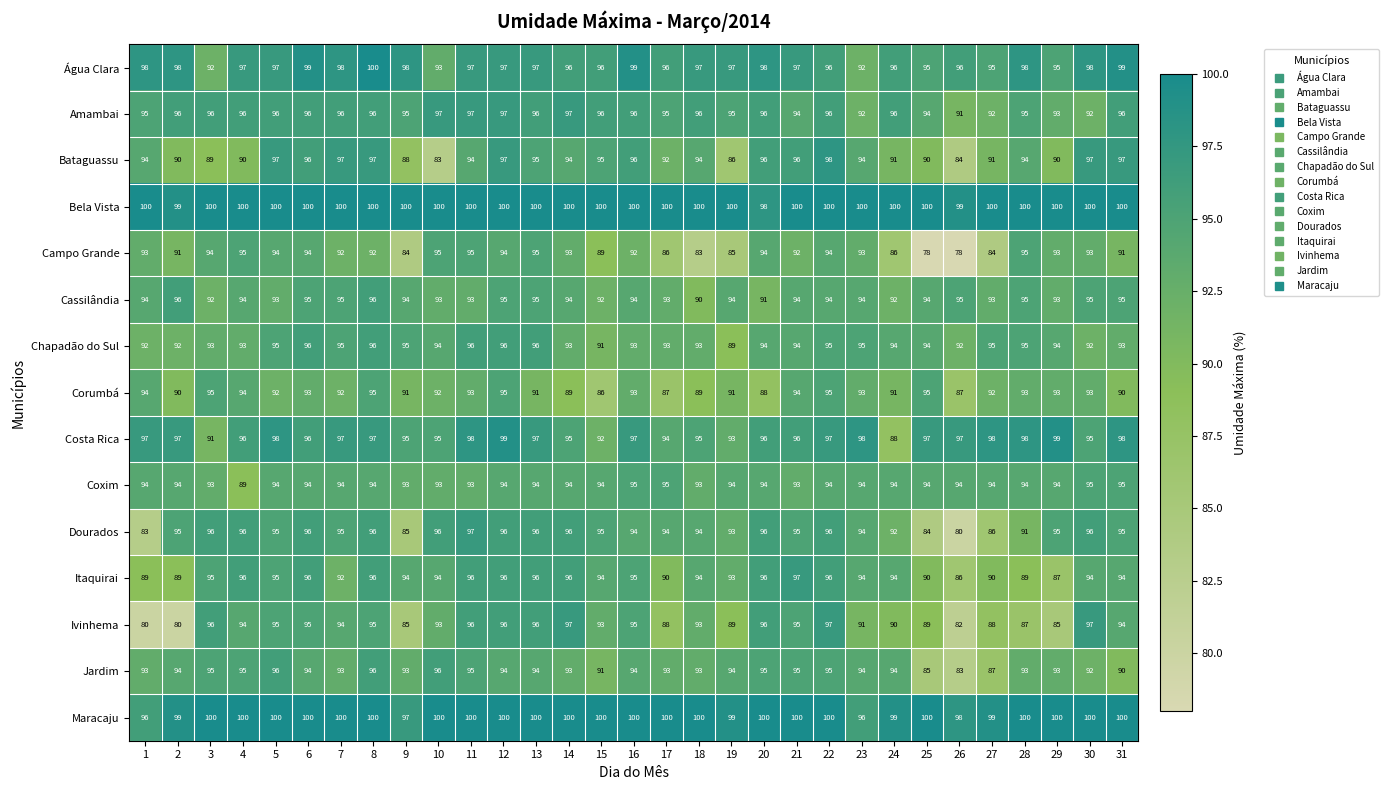

Which series has the largest total across all categories?

Bela Vista